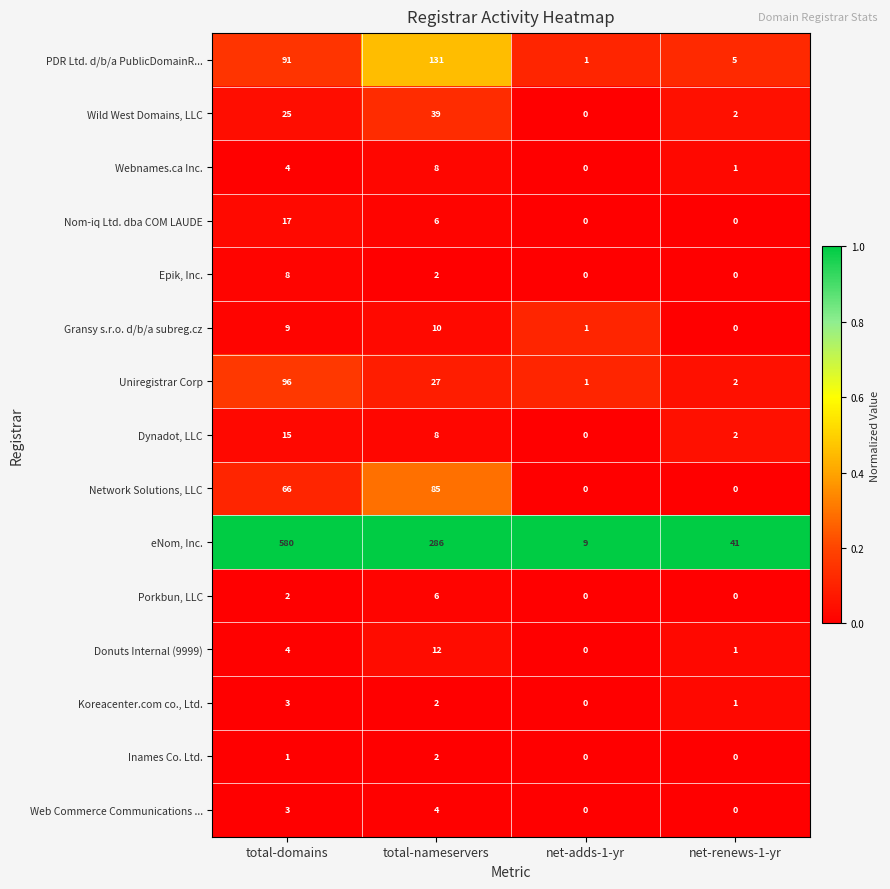

Where is Dynadot, LLC nearest to the value 7?

total-nameservers